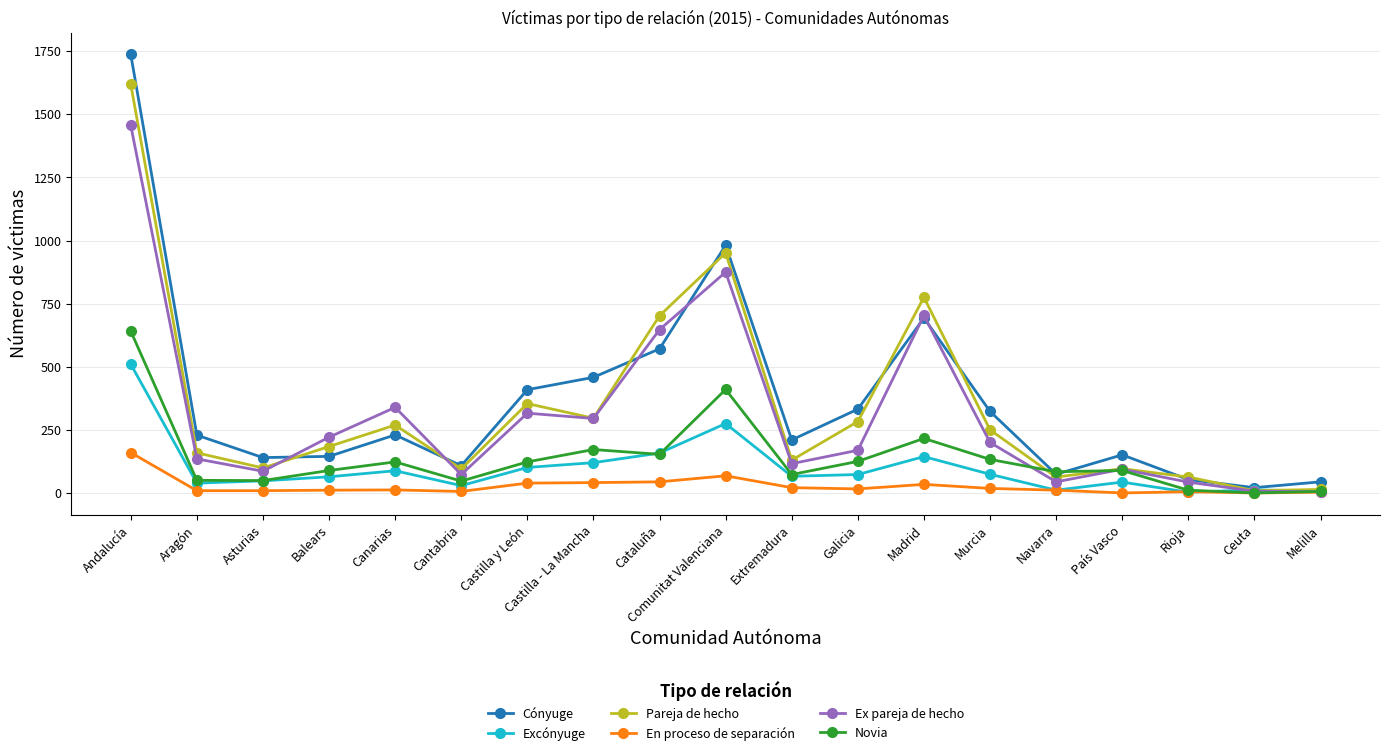

The value of Ex pareja de hecho at Galicia is 59. True or false?

False